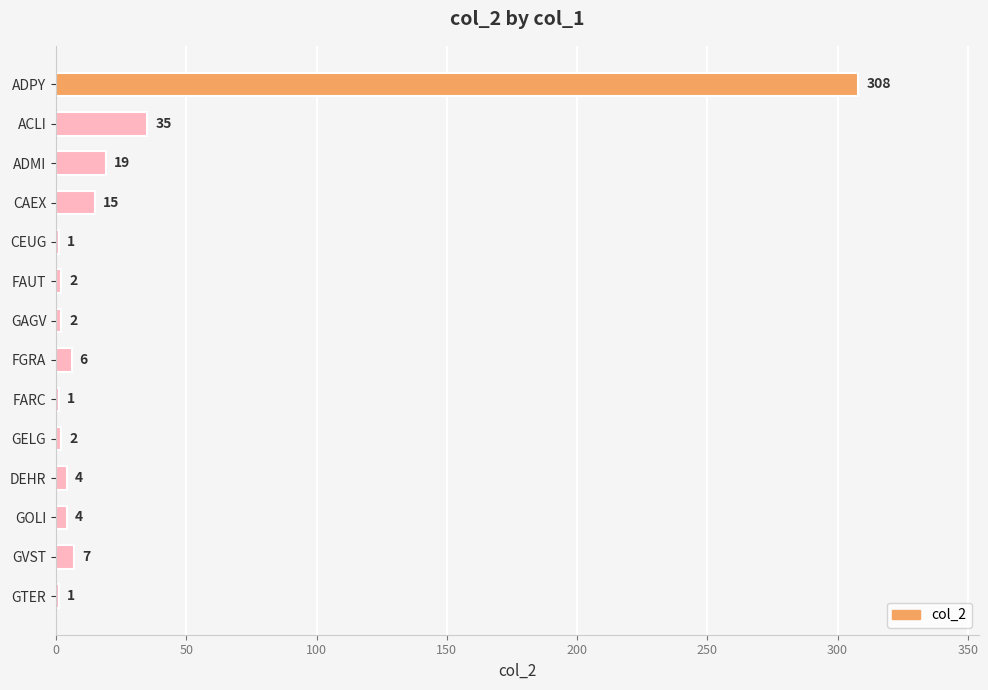

True or false: the data shows 1 at FARC.

True